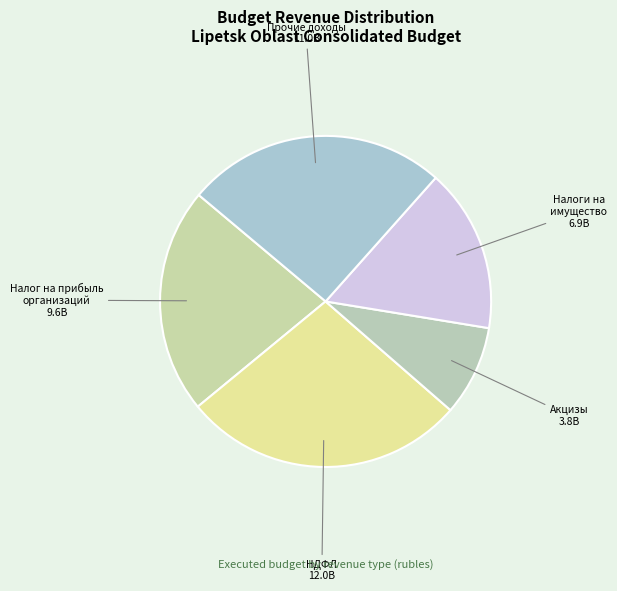

Do Акцизы and НДФЛ together represent more than half of the pie?

No